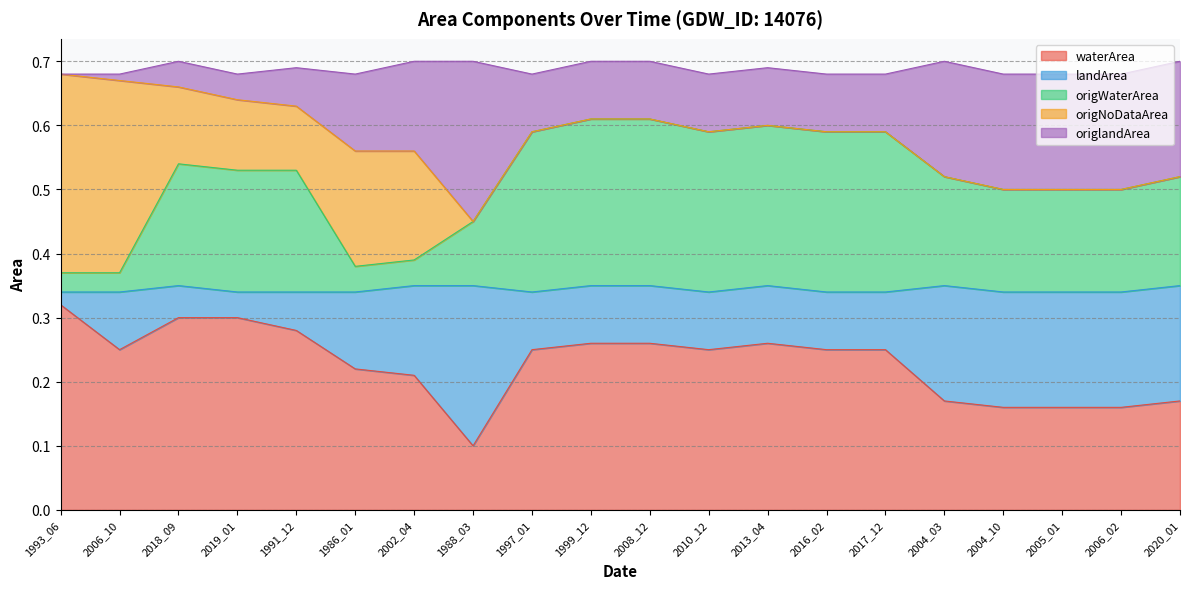

Which label corresponds to the largest value in the chart?

1993_06